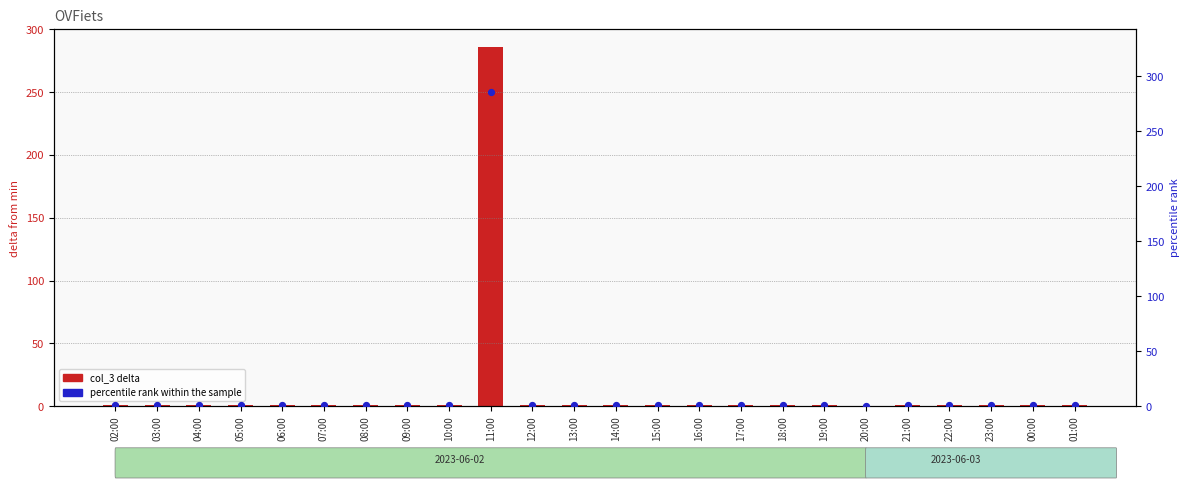

Which series reaches the minimum Y coordinate?

value delta (col_3 - min)